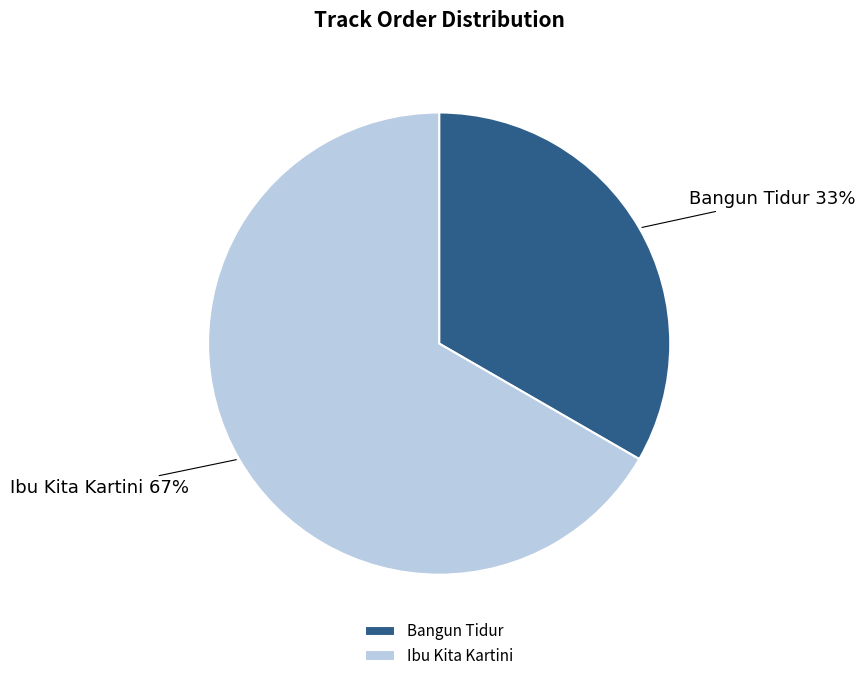

How many segments does this pie chart have?

2